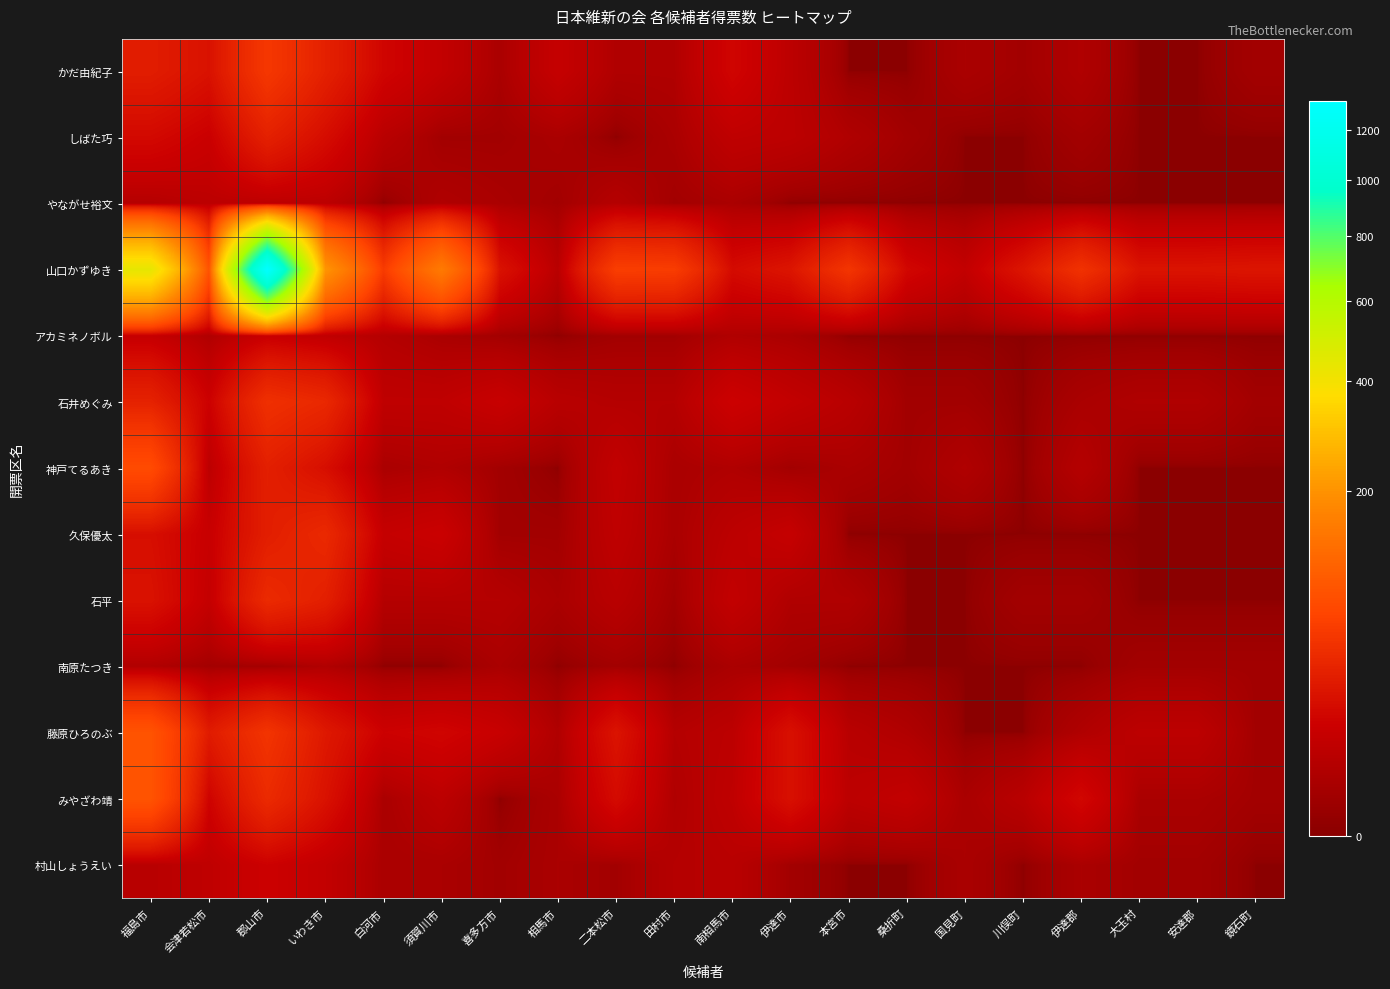

Reading right to left, transcribe all the data shown in this chart.

かだ由紀子: 鏡石町=1.0	安達郡=0.0	大玉村=0.0	伊達郡=3.0	川俣町=1.0	国見町=2.0	桑折町=0.0	本宮市=0.0	伊達市=6.0	南相馬市=14.0	田村市=3.0	二本松市=3.0	相馬市=9.0	喜多方市=2.0	須賀川市=8.0	白河市=14.0	いわき市=31.0	郡山市=51.9	会津若松市=21.0	福島市=28.0
しばた巧: 鏡石町=0.0	安達郡=0.0	大玉村=0.0	伊達郡=1.0	川俣町=0.0	国見町=0.0	桑折町=1.0	本宮市=3.0	伊達市=6.0	南相馬市=7.0	田村市=2.0	二本松市=0.0	相馬市=2.0	喜多方市=1.0	須賀川市=1.0	白河市=5.0	いわき市=18.0	郡山市=31.0	会津若松市=11.0	福島市=16.0
やながせ裕文: 鏡石町=0.0	安達郡=0.0	大玉村=0.0	伊達郡=0.0	川俣町=0.0	国見町=0.0	桑折町=0.0	本宮市=0.0	伊達市=0.0	南相馬市=2.0	田村市=1.0	二本松市=4.0	相馬市=1.0	喜多方市=2.0	須賀川市=3.0	白河市=0.0	いわき市=6.0	郡山市=6.0	会津若松市=6.0	福島市=4.0
山口かずゆき: 鏡石町=23.0	安達郡=22.0	大玉村=22.0	伊達郡=46.0	川俣町=23.0	国見町=8.0	桑折町=15.0	本宮市=49.0	伊達市=23.0	南相馬市=17.0	田村市=57.0	二本松市=58.0	相馬市=5.0	喜多方市=21.0	須賀川市=152.0	白河市=55.0	いわき市=205.0	郡山市=1327.0	会津若松市=84.0	福島市=438.0
アカミネノボル: 鏡石町=0.0	安達郡=0.0	大玉村=0.0	伊達郡=0.0	川俣町=0.0	国見町=0.0	桑折町=0.0	本宮市=0.0	伊達市=2.0	南相馬市=3.0	田村市=1.0	二本松市=1.0	相馬市=0.0	喜多方市=1.0	須賀川市=2.0	白河市=4.0	いわき市=7.0	郡山市=10.0	会津若松市=3.0	福島市=9.0
石井めぐみ: 鏡石町=1.0	安達郡=3.0	大玉村=3.0	伊達郡=2.0	川俣町=0.0	国見町=1.0	桑折町=1.0	本宮市=5.0	伊達市=8.0	南相馬市=12.0	田村市=4.0	二本松市=4.0	相馬市=5.0	喜多方市=10.0	須賀川市=7.0	白河市=7.0	いわき市=37.0	郡山市=44.0	会津若松市=12.0	福島市=32.0
神戸てるあき: 鏡石町=0.0	安達郡=0.0	大玉村=0.0	伊達郡=4.0	川俣町=0.0	国見町=3.0	桑折町=1.0	本宮市=2.0	伊達市=1.0	南相馬市=3.0	田村市=2.0	二本松市=8.0	相馬市=0.0	喜多方市=1.0	須賀川市=3.0	白河市=2.0	いわき市=19.0	郡山市=30.0	会津若松市=6.0	福島市=74.0
久保優太: 鏡石町=0.0	安達郡=0.0	大玉村=0.0	伊達郡=0.0	川俣町=0.0	国見町=0.0	桑折町=0.0	本宮市=0.0	伊達市=9.0	南相馬市=6.0	田村市=2.0	二本松市=7.0	相馬市=1.0	喜多方市=1.0	須賀川市=11.0	白河市=9.0	いわき市=38.0	郡山市=29.0	会津若松市=10.0	福島市=19.0
石平: 鏡石町=0.0	安達郡=0.0	大玉村=0.0	伊達郡=1.0	川俣町=1.0	国見町=0.0	桑折町=0.0	本宮市=3.0	伊達市=3.0	南相馬市=8.0	田村市=1.0	二本松市=5.0	相馬市=2.0	喜多方市=4.0	須賀川市=4.0	白河市=4.0	いわき市=30.0	郡山市=39.0	会津若松市=8.7	福島市=21.0
南原たつき: 鏡石町=1.0	安達郡=1.0	大玉村=1.0	伊達郡=0.0	川俣町=0.0	国見町=0.0	桑折町=0.0	本宮市=0.0	伊達市=1.0	南相馬市=2.0	田村市=0.0	二本松市=1.0	相馬市=0.0	喜多方市=2.0	須賀川市=0.0	白河市=0.0	いわき市=3.0	郡山市=1.0	会津若松市=1.0	福島市=3.0
藤原ひろのぶ: 鏡石町=1.0	安達郡=6.0	大玉村=6.0	伊達郡=3.0	川俣町=0.0	国見町=0.0	桑折町=3.0	本宮市=5.0	伊達市=20.0	南相馬市=6.0	田村市=4.0	二本松市=22.0	相馬市=3.0	喜多方市=10.0	須賀川市=14.0	白河市=12.0	いわき市=25.0	郡山市=48.0	会津若松市=27.0	福島市=85.0
みやざわ靖: 鏡石町=1.0	安達郡=2.0	大玉村=2.0	伊達郡=15.0	川俣町=5.0	国見町=2.0	桑折町=8.0	本宮市=6.0	伊達市=20.0	南相馬市=7.0	田村市=3.0	二本松市=17.0	相馬市=2.0	喜多方市=0.0	須賀川市=6.0	白河市=2.0	いわき市=21.0	郡山市=39.0	会津若松市=13.0	福島市=86.0
村山しょうえい: 鏡石町=0.0	安達郡=1.0	大玉村=1.0	伊達郡=2.0	川俣町=0.0	国見町=2.0	桑折町=0.0	本宮市=0.0	伊達市=1.0	南相馬市=5.0	田村市=4.0	二本松市=1.0	相馬市=2.0	喜多方市=1.0	須賀川市=2.0	白河市=2.0	いわき市=8.0	郡山市=12.0	会津若松市=7.0	福島市=5.0